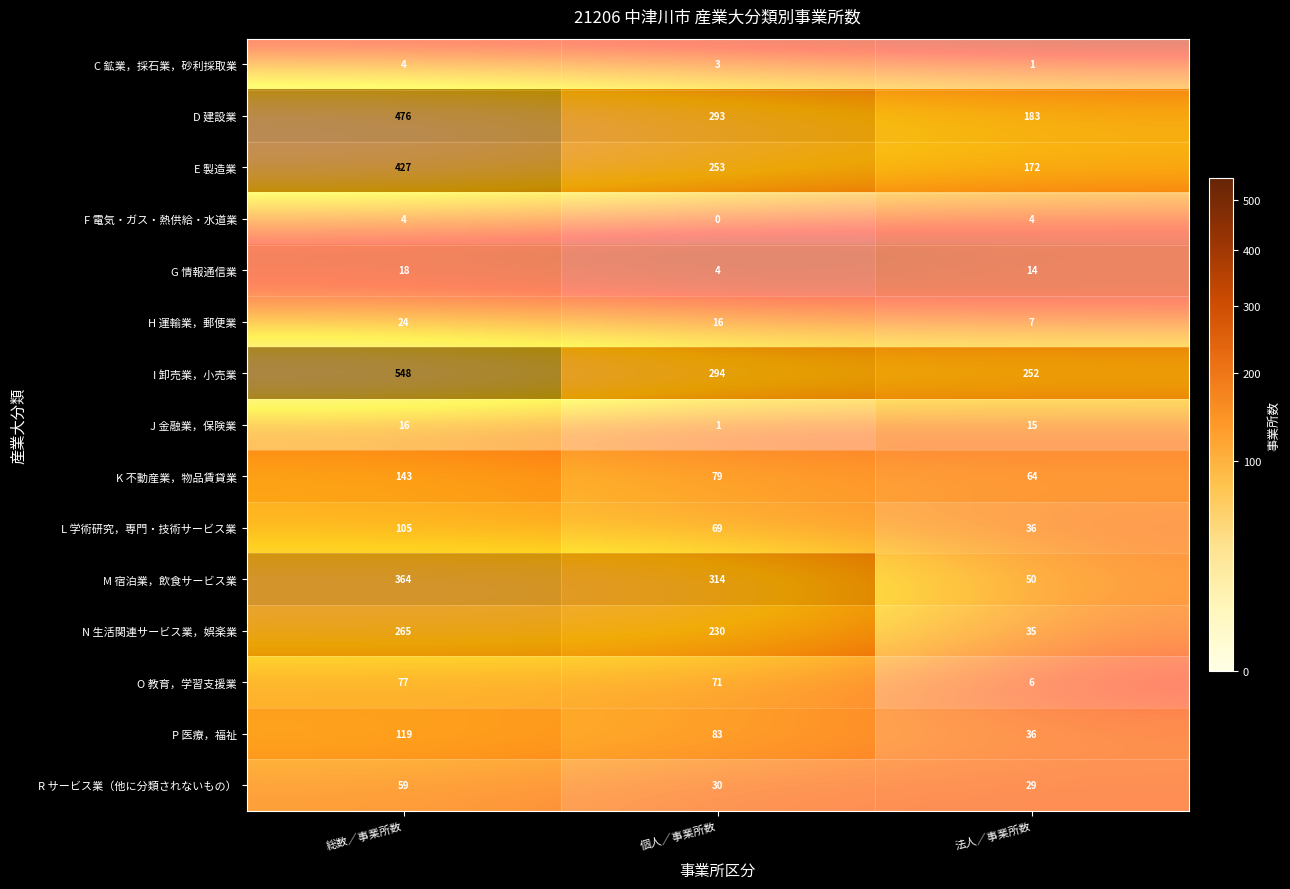

List the series in order of their peak value, lowest first.

C 鉱業，採石業，砂利採取業, F 電気・ガス・熱供給・水道業, J 金融業，保険業, G 情報通信業, H 運輸業，郵便業, R サービス業（他に分類されないもの）, O 教育，学習支援業, L 学術研究，専門・技術サービス業, P 医療，福祉, K 不動産業，物品賃貸業, N 生活関連サービス業，娯楽業, M 宿泊業，飲食サービス業, E 製造業, D 建設業, I 卸売業，小売業